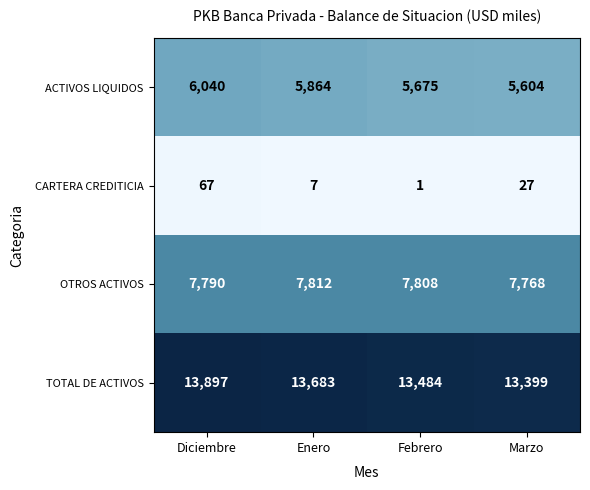

Reading left to right, list all the values displayed in this chart.

ACTIVOS LIQUIDOS: Diciembre=6040	Enero=5864	Febrero=5675	Marzo=5604
CARTERA CREDITICIA: Diciembre=67	Enero=7	Febrero=1	Marzo=27
OTROS ACTIVOS: Diciembre=7790	Enero=7812	Febrero=7808	Marzo=7768
TOTAL DE ACTIVOS: Diciembre=13897	Enero=13683	Febrero=13484	Marzo=13399